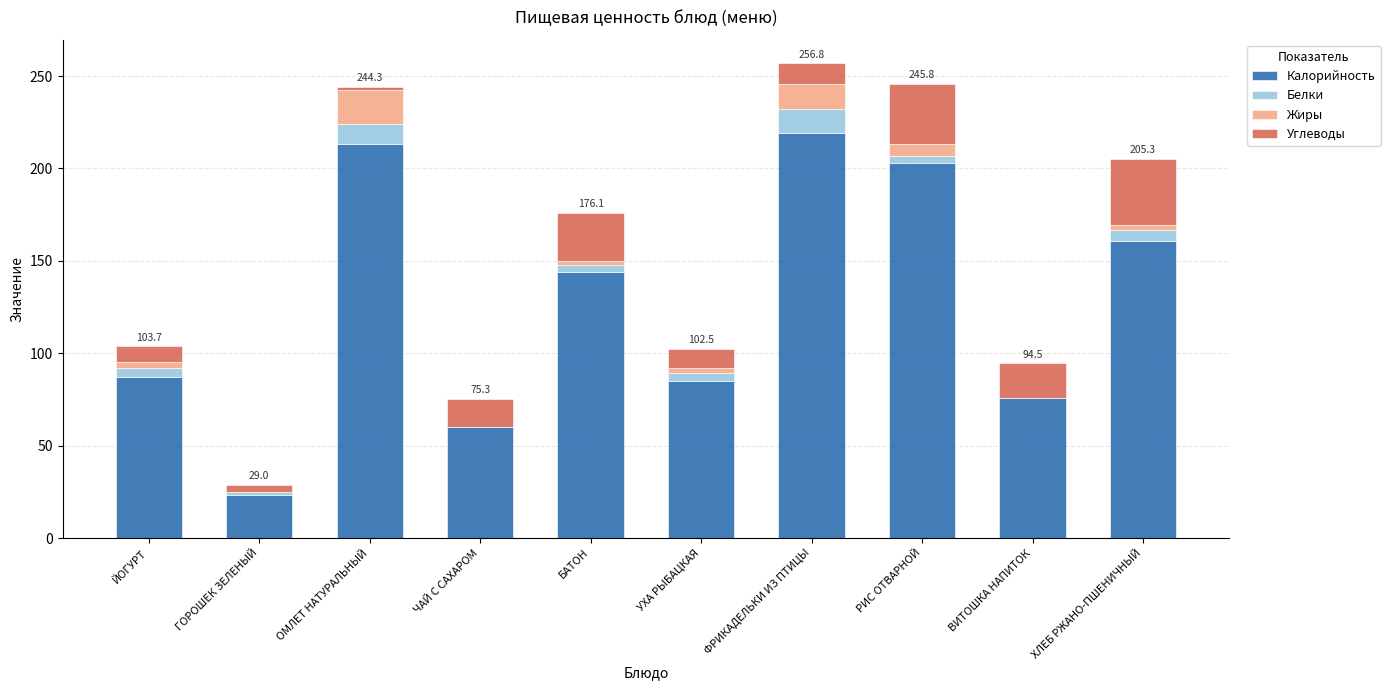

What is the total value across all series at РИС ОТВАРНОЙ?

245.8